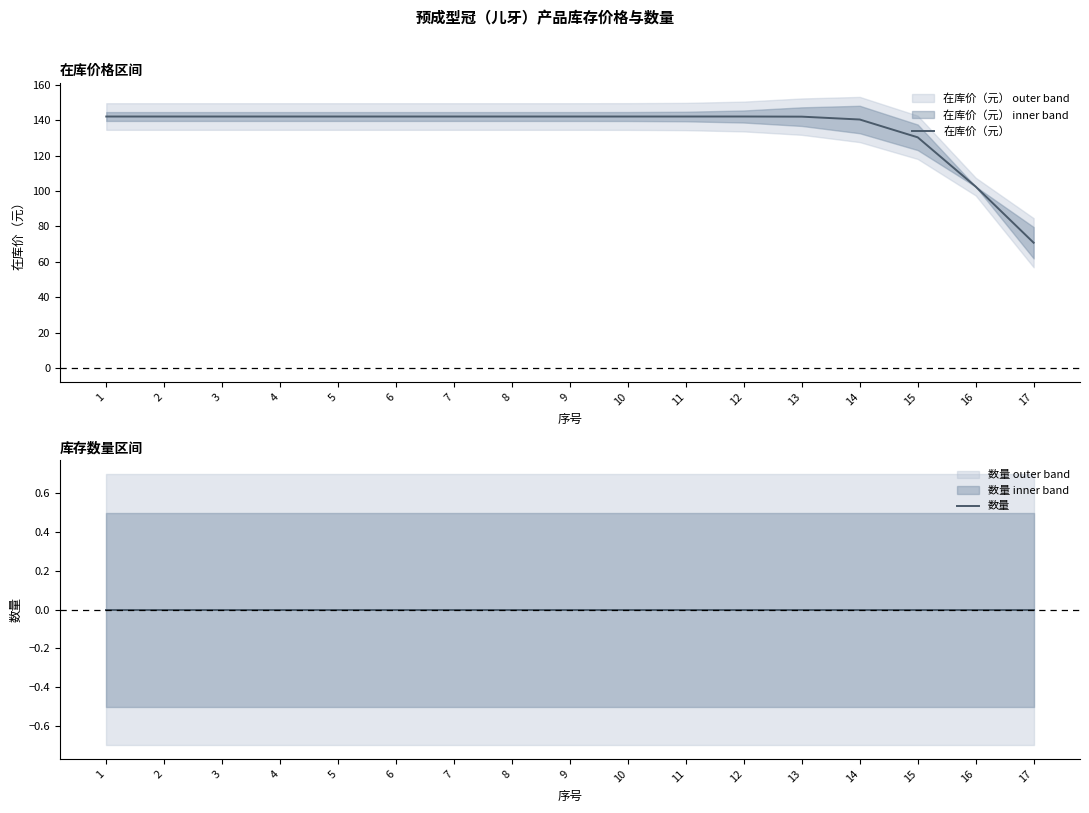

Is the value of 在库价（元） at 12 greater than the value of 数量 at 17?

Yes